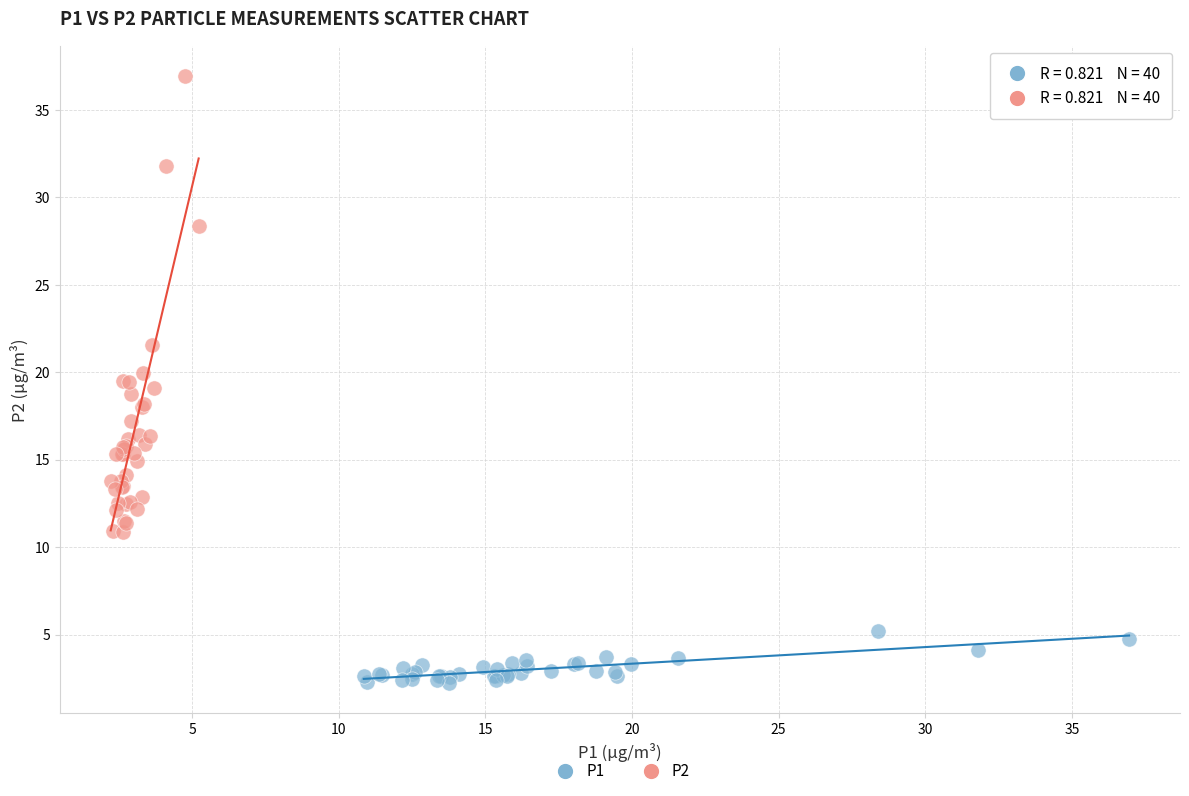

Which series contains the lowest Y value?

P1